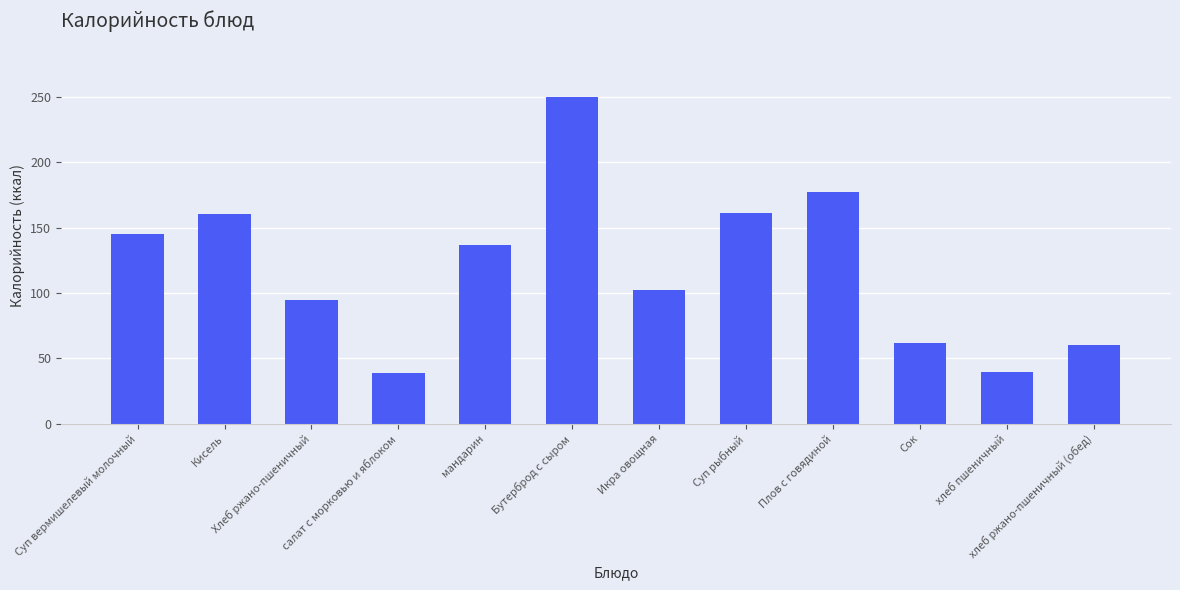

Are the bars grouped side by side (vs. stacked)?

No